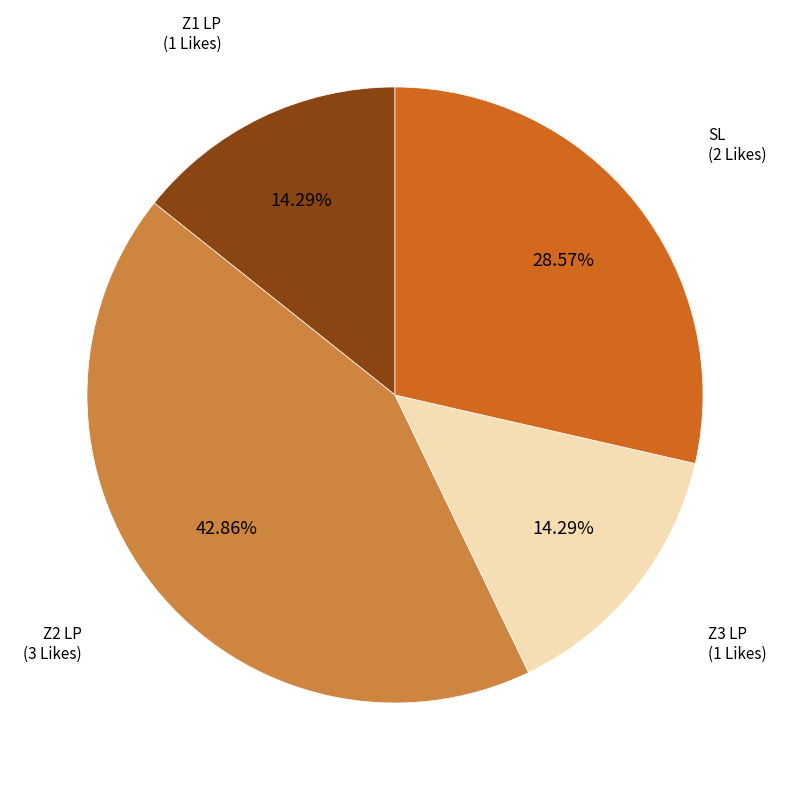

What is the ratio of the value at Z1 LP to the value at Z3 LP?

1.0